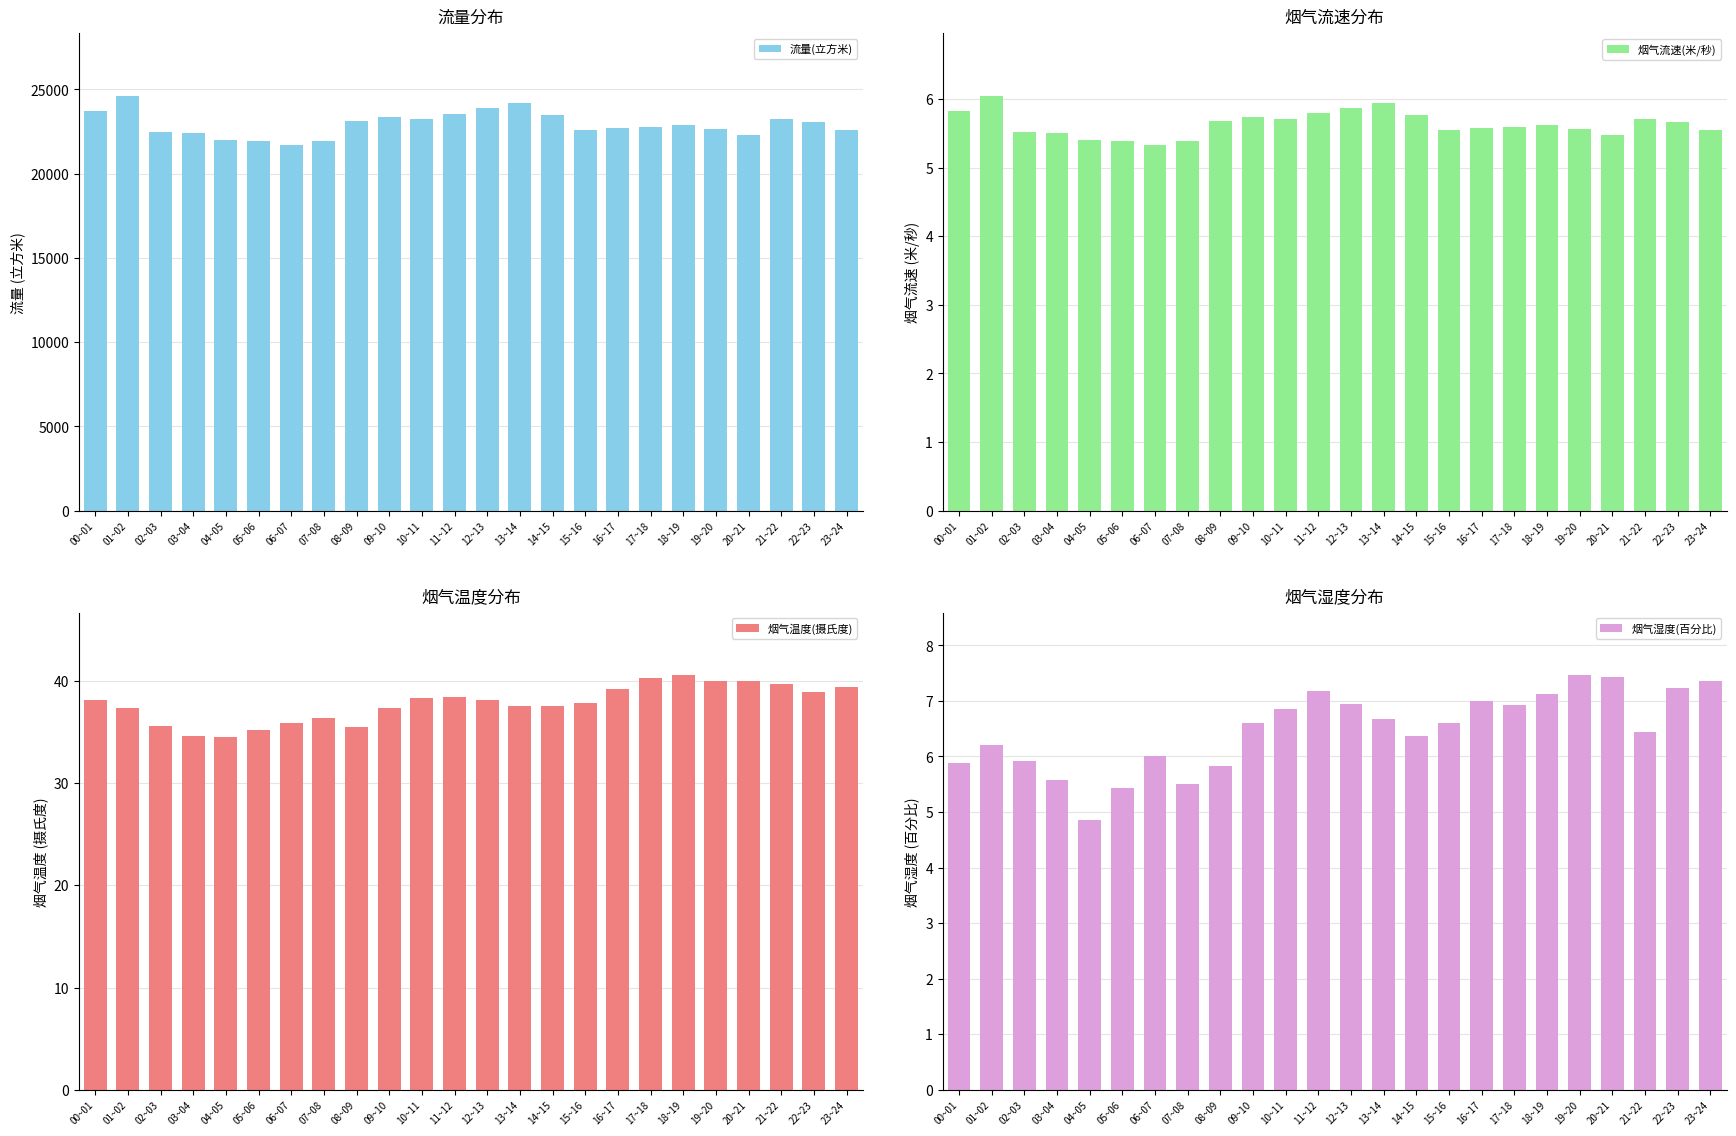

What is the difference between the highest and lowest values at 11~12?

23561.8